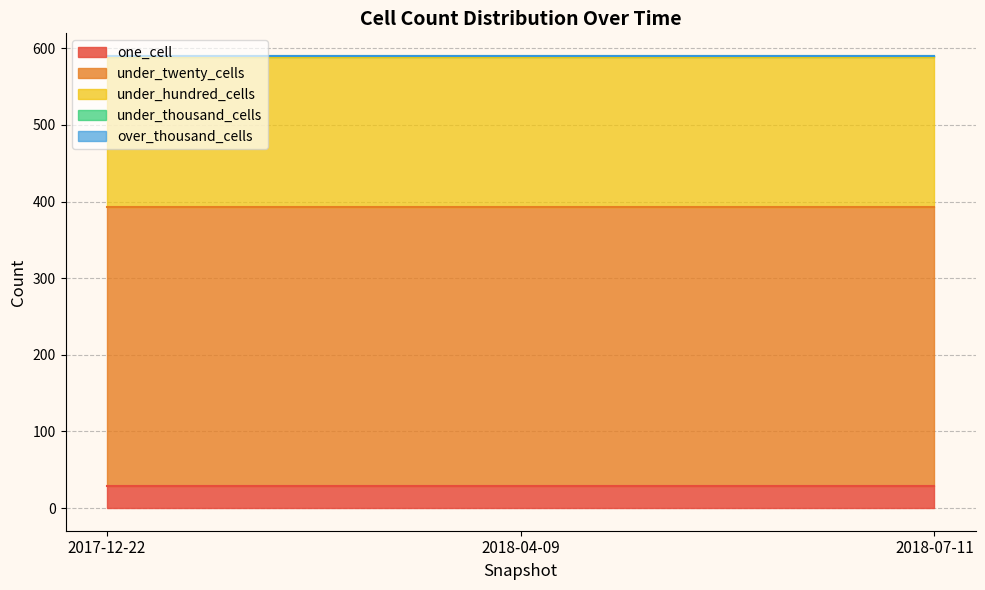

Reading left to right, what are all the values shown in this chart?

one_cell: 29	29	29
under_twenty_cells: 364	364	364
under_hundred_cells: 196	196	196
under_thousand_cells: 1	1	1
over_thousand_cells: 0	0	0